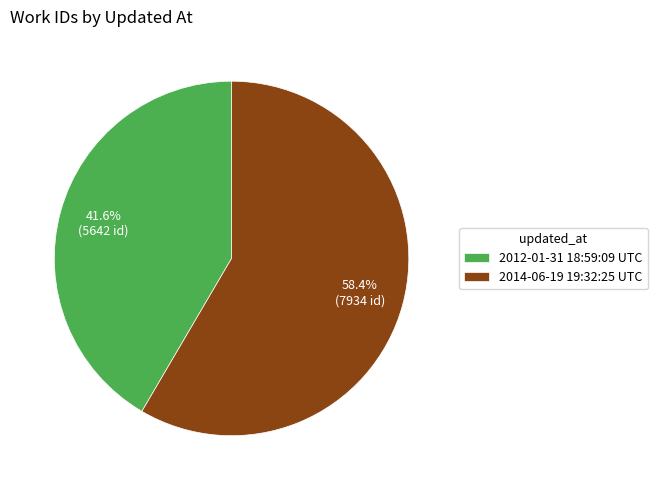

Approximately how many times larger is the value at 2012-01-31 18:59:09 UTC compared to 2014-06-19 19:32:25 UTC?

0.7